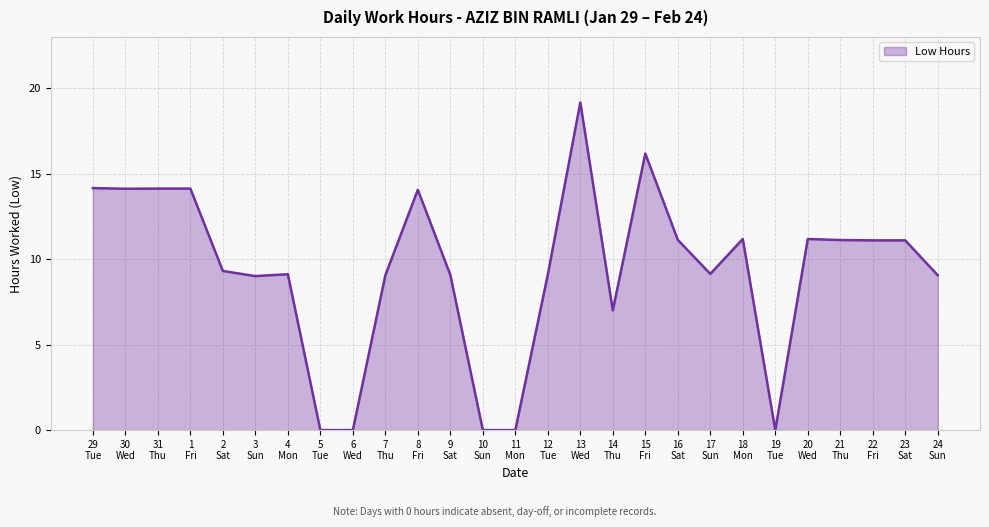

True or false: there are more than 2 points higher than both neighbors.

True